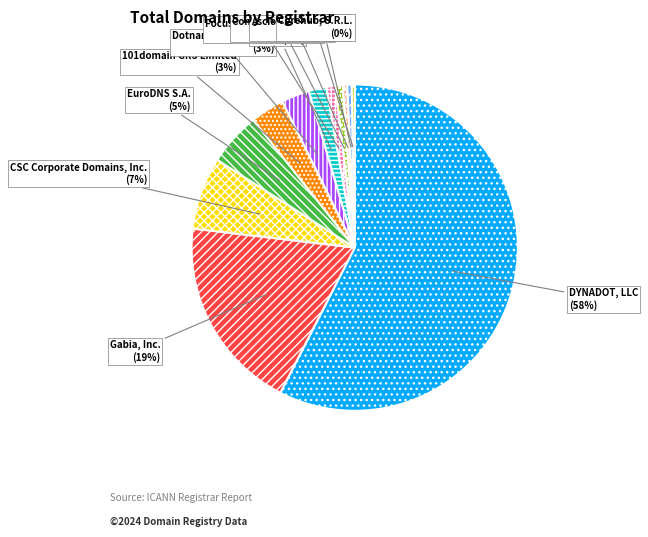

Is there a majority slice in this chart?

Yes